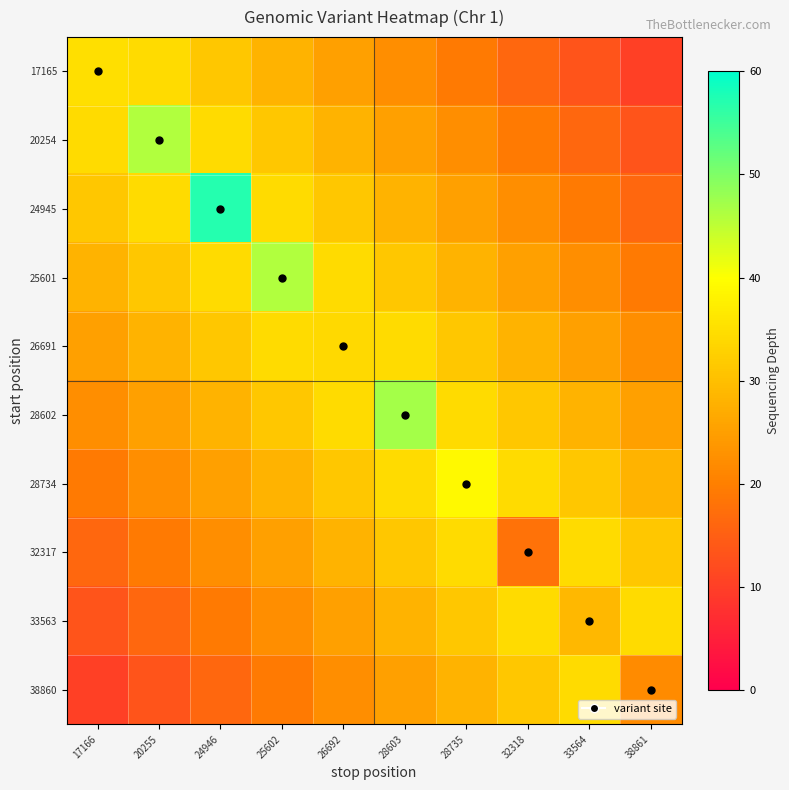

At how many categories does at least one series exceed 34?

10